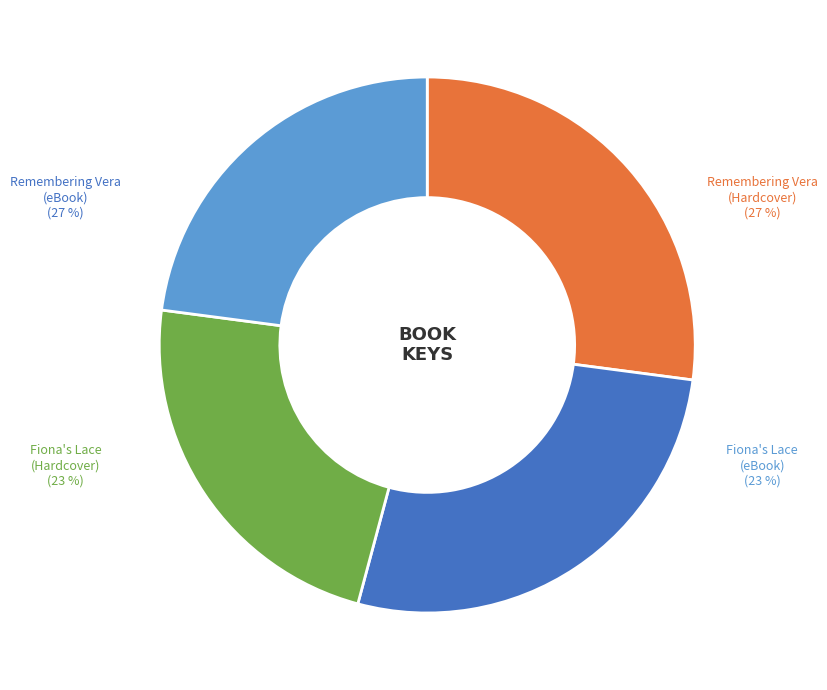

What portion of the pie excludes Remembering Vera (eBook)?

72.9%